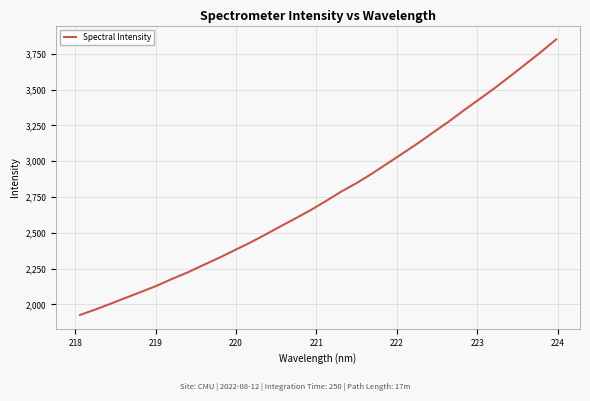

What is the difference between the maximum and minimum values?

1925.0